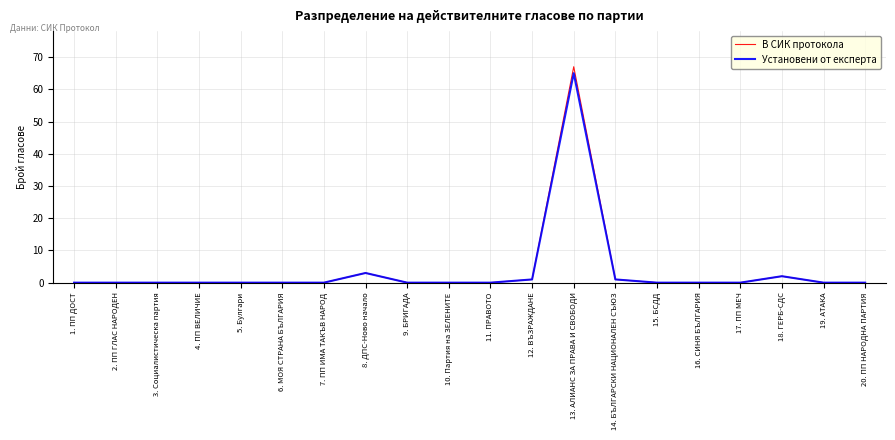

How many lines are shown in the chart?

2